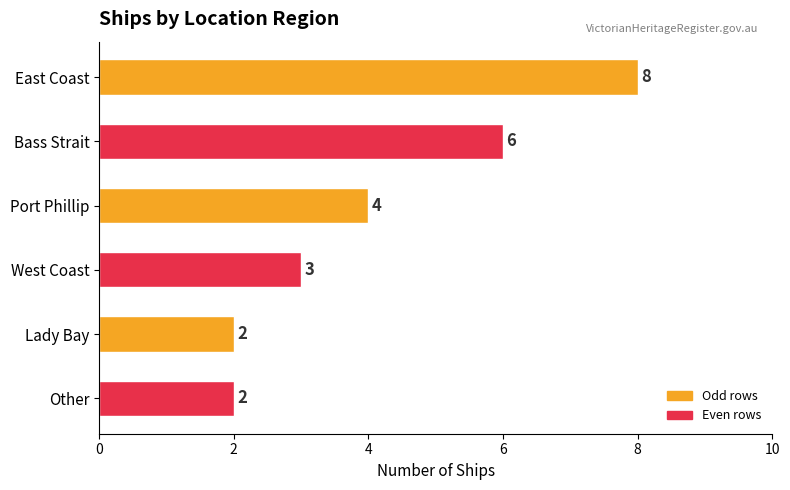

What is the change in value from East Coast to Port Phillip?

-4